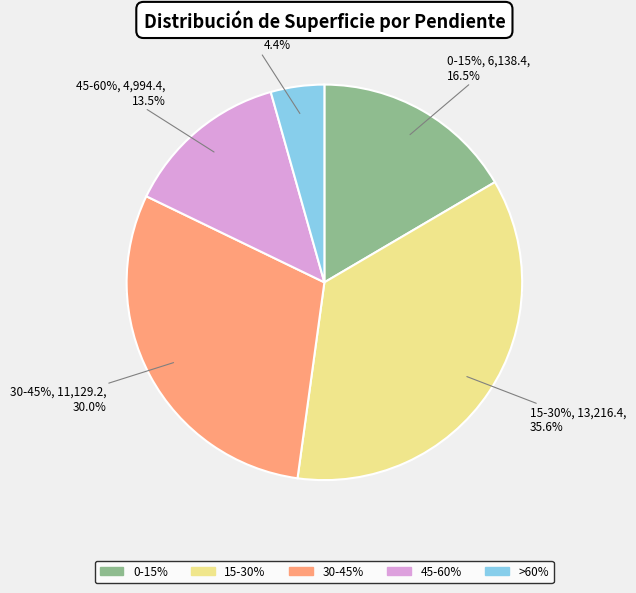

What percentage is the 30-45% slice, to the nearest percent?

30%